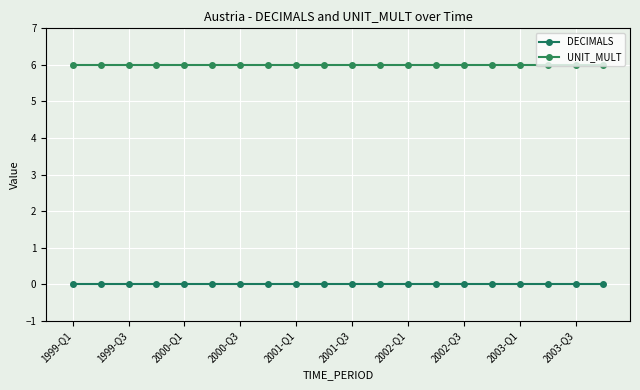

What is the average value of the UNIT_MULT series?

6